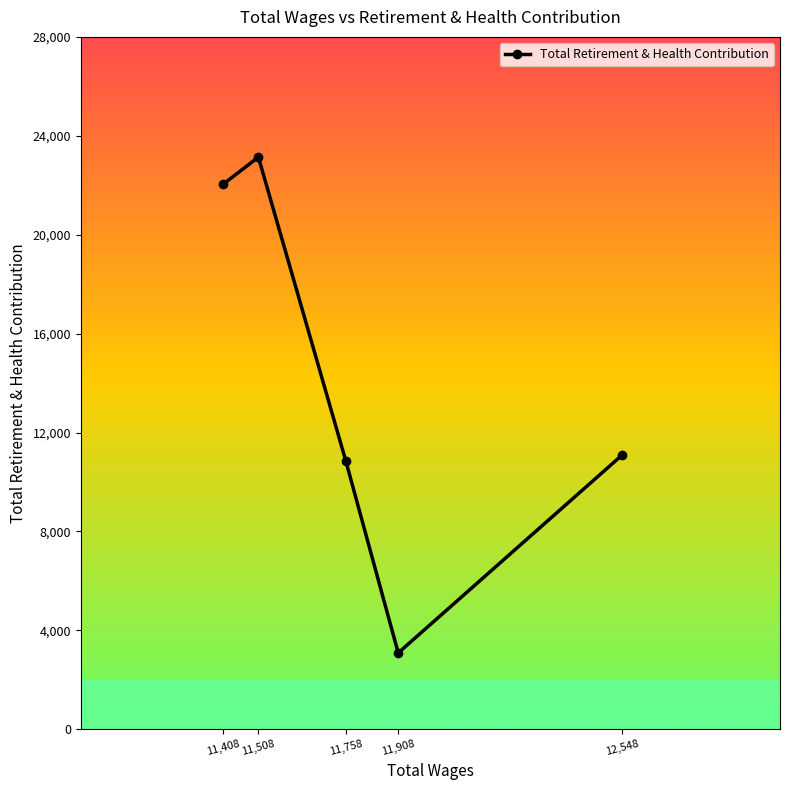

Reading left to right, what are all the values shown in this chart?

11,408=22051	11,508=23138	11,758=10854	11,908=3086	12,548=11084